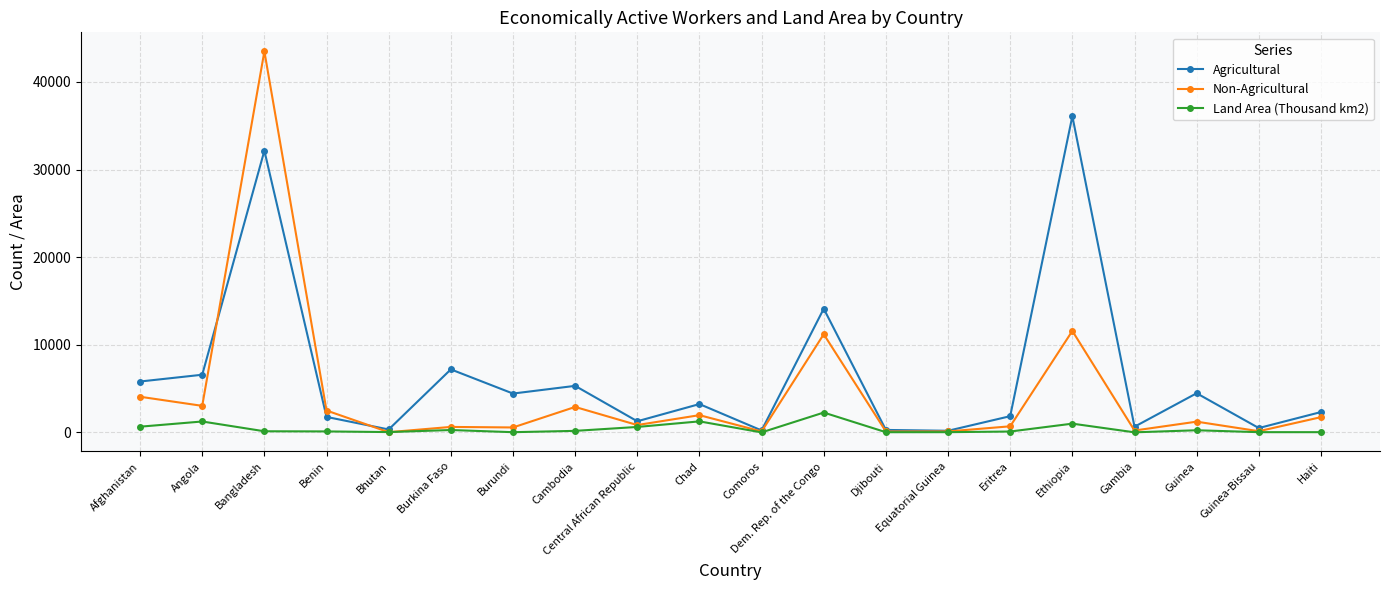

At which category does Land Area (Thousand km2) reach its first local peak?

Angola